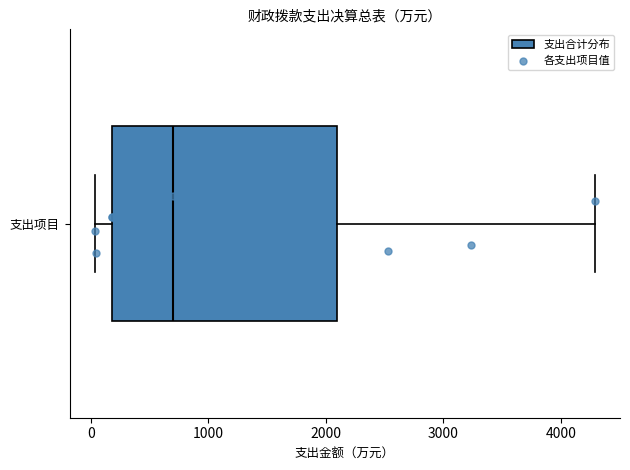

Transcribe this box plot: give where the median line is, the range the box spans, and where the two whiskers end, as read against the x-axis. The values are not printed on the chart, so give them approximately, as read against the axis.

median 700, box 200 to 2100, whiskers 0 to 4300